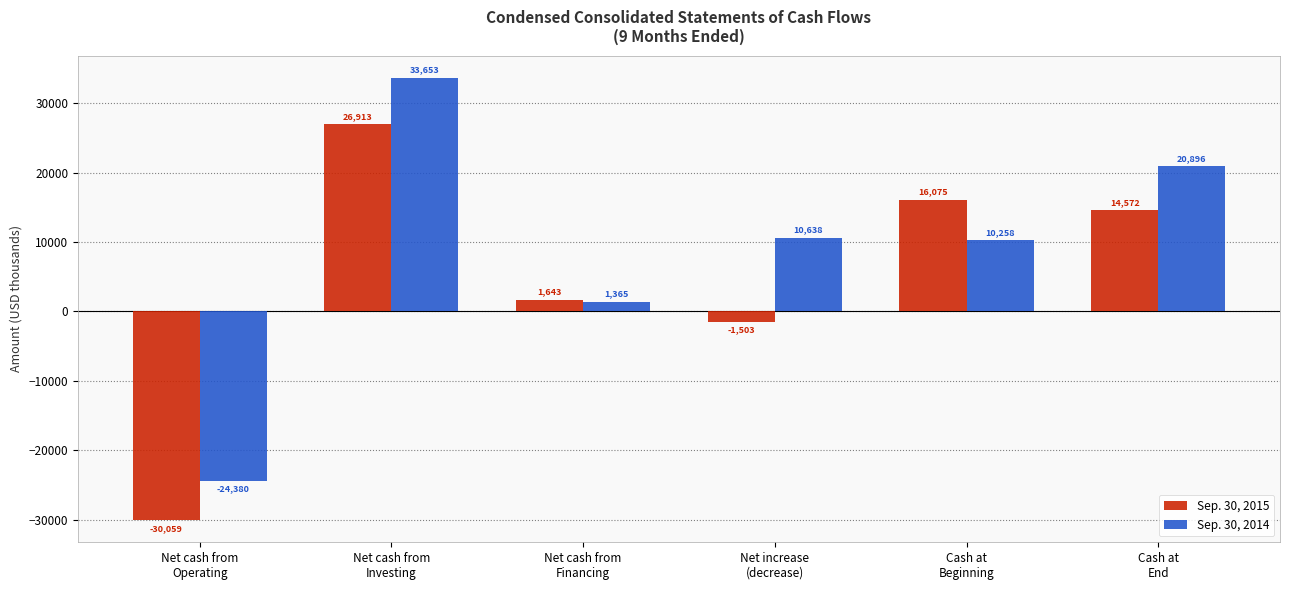

Is it true that Sep. 30, 2014 equals -38406 at Net cash from
Operating?

False